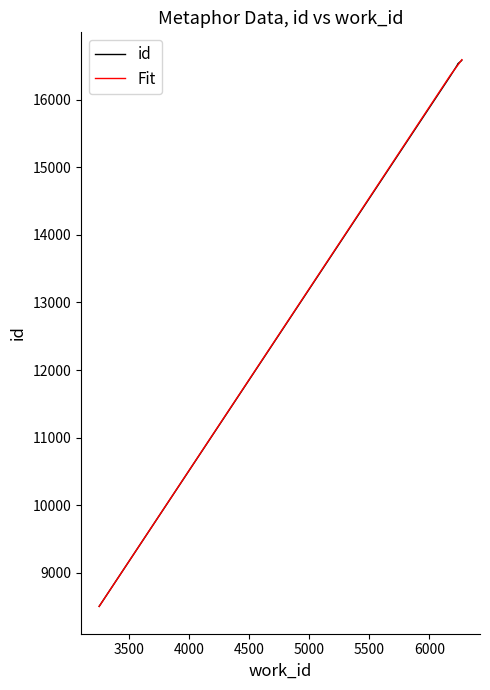

What is the average value of the id series?

15176.8